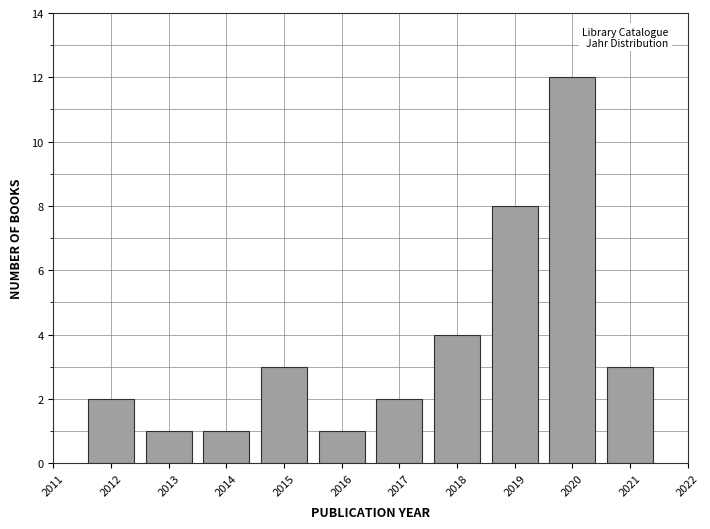

Reading right to left, extract all data points from this chart.

2021=3	2020=12	2019=8	2018=4	2017=2	2016=1	2015=3	2014=1	2013=1	2012=2